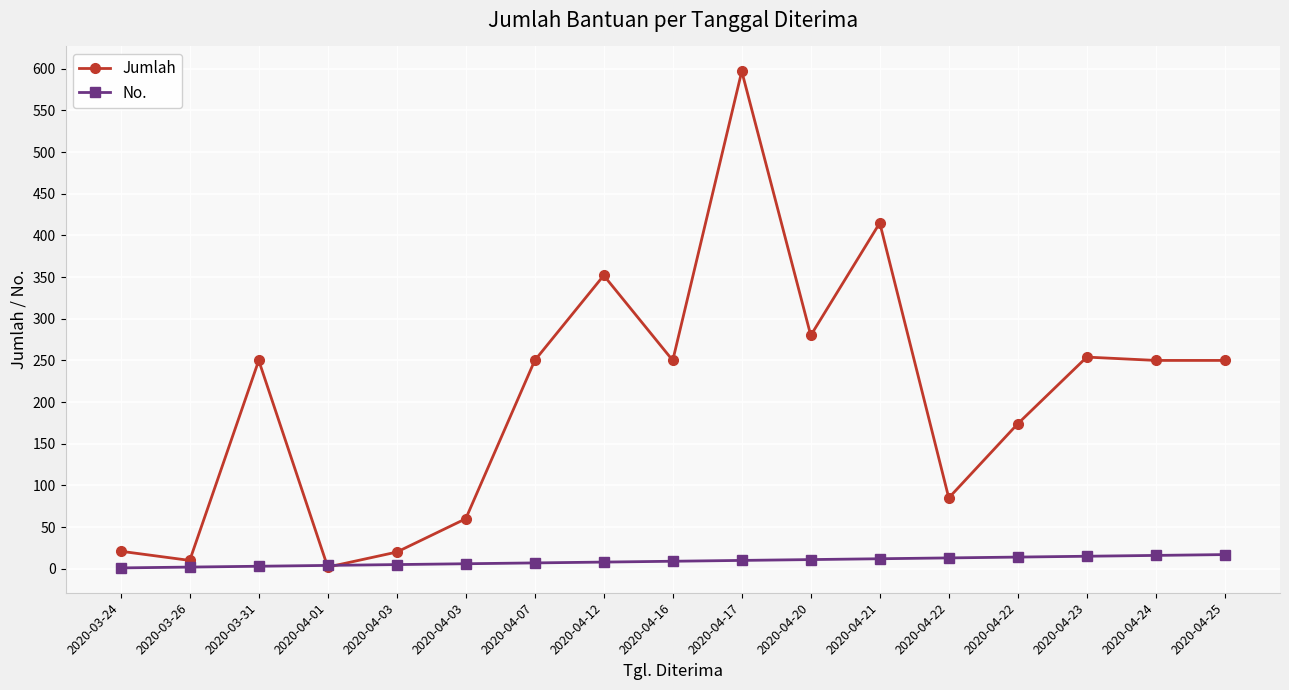

What is the greatest value displayed?

597